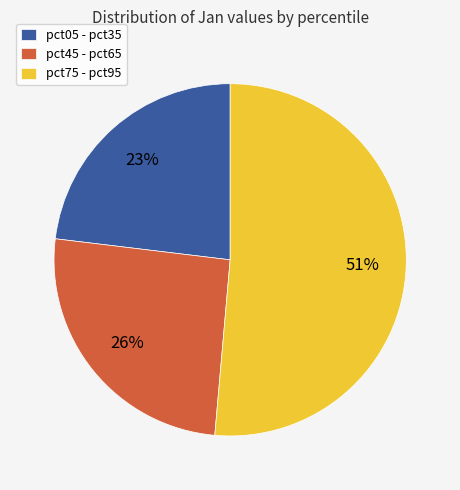

What is the largest slice in the pie chart?

pct75 - pct95